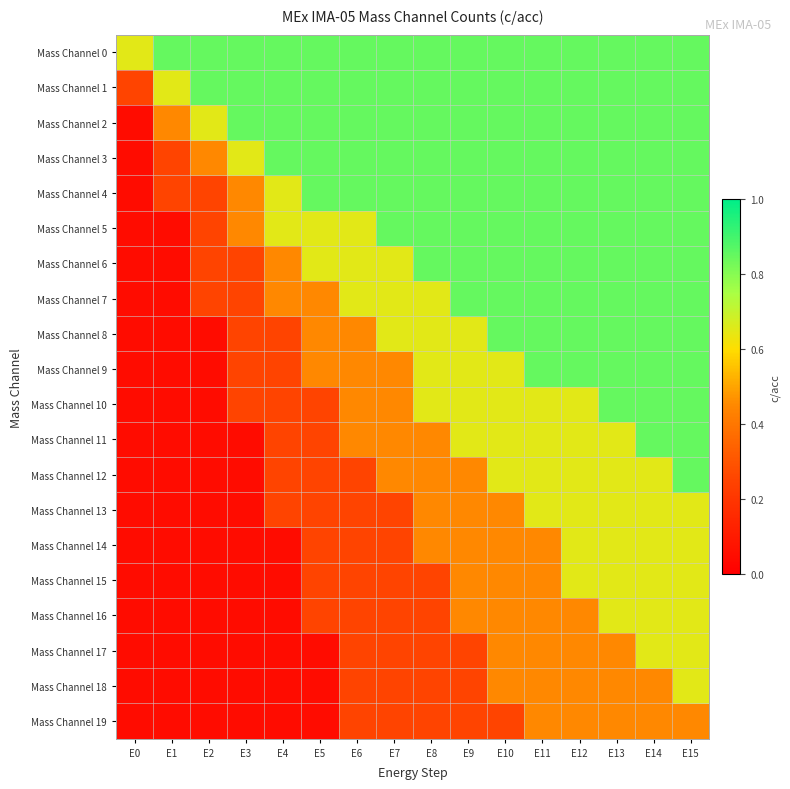

Rank the series by their maximum value, from lowest to highest.

Mass Channel 19, Mass Channel 13, Mass Channel 14, Mass Channel 15, Mass Channel 16, Mass Channel 17, Mass Channel 18, Mass Channel 0, Mass Channel 1, Mass Channel 2, Mass Channel 3, Mass Channel 4, Mass Channel 5, Mass Channel 6, Mass Channel 7, Mass Channel 8, Mass Channel 9, Mass Channel 10, Mass Channel 11, Mass Channel 12